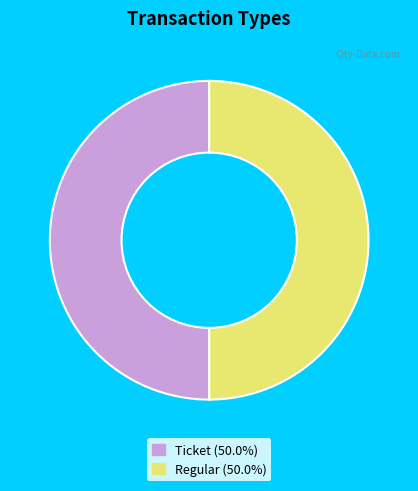

Approximately how many times larger is the value at Regular compared to Ticket?

1.0